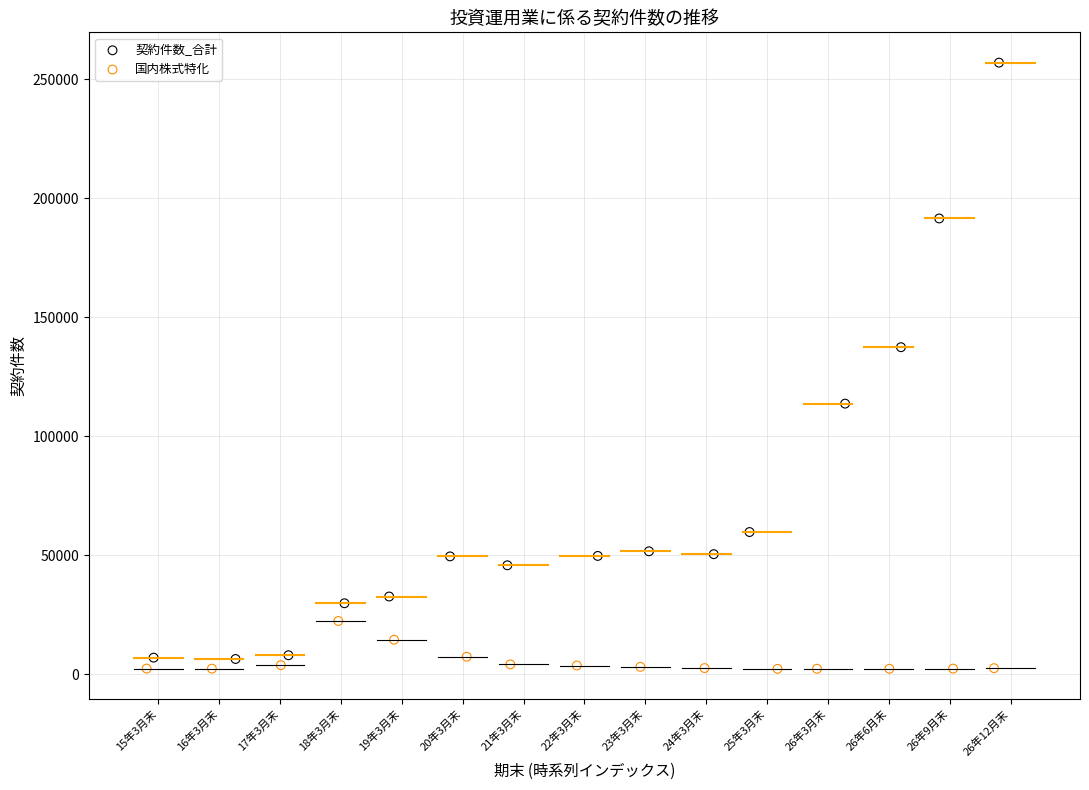

What are all the series names shown in the legend?

契約件数_合計, 国内株式特化